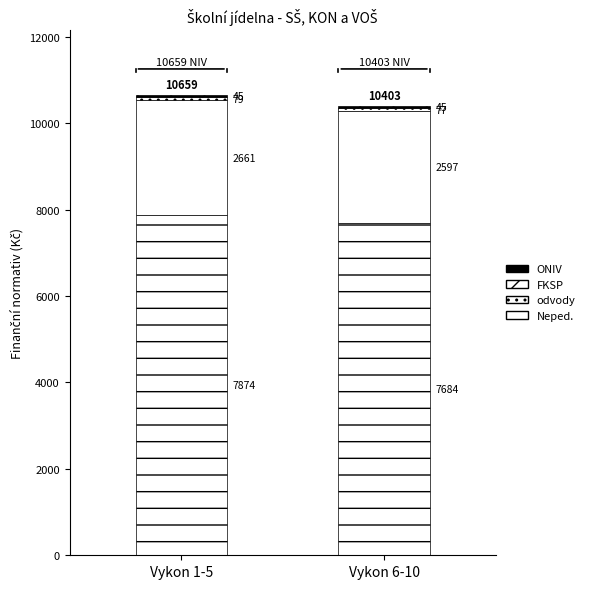

Rank the series by their maximum value, from lowest to highest.

ONIV, FKSP, odvody, Neped.